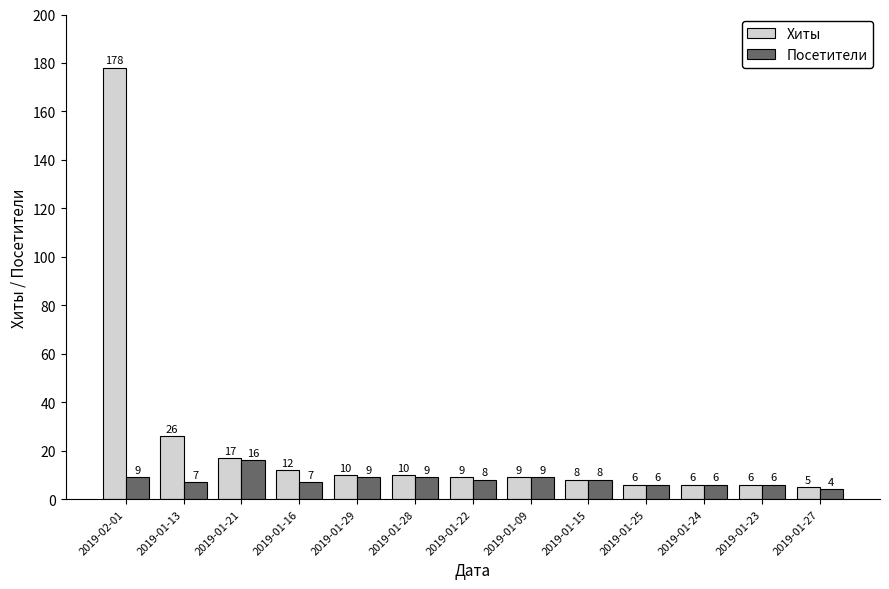

At which label does Хиты reach its minimum?

2019-01-27